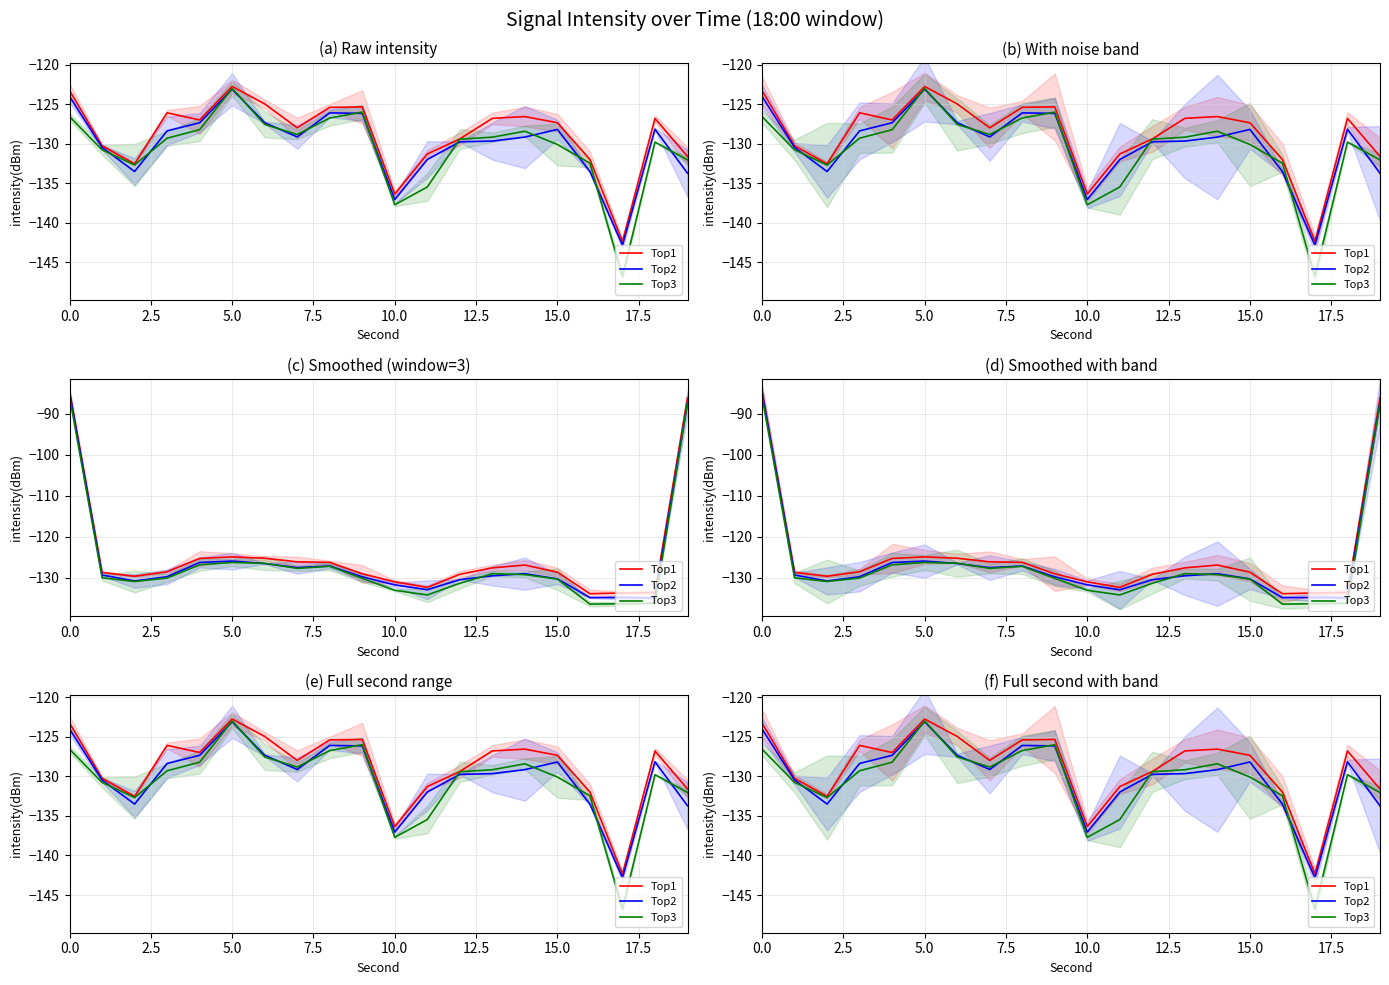

How many data points in Top2 are less than -129?

11